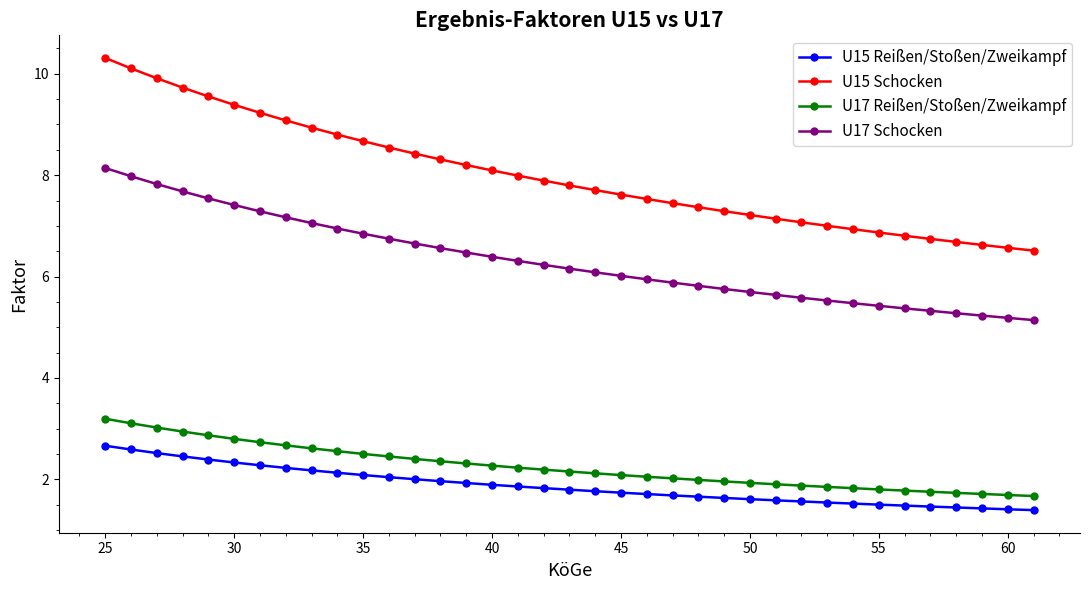

How many lines are shown in the chart?

4